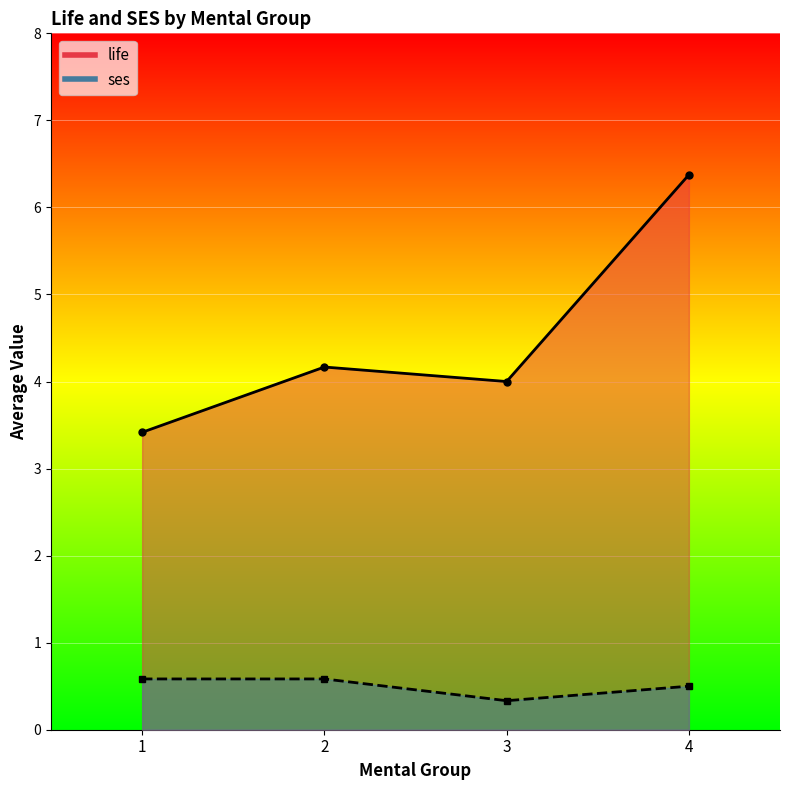

What is the minimum value for ses?

0.3